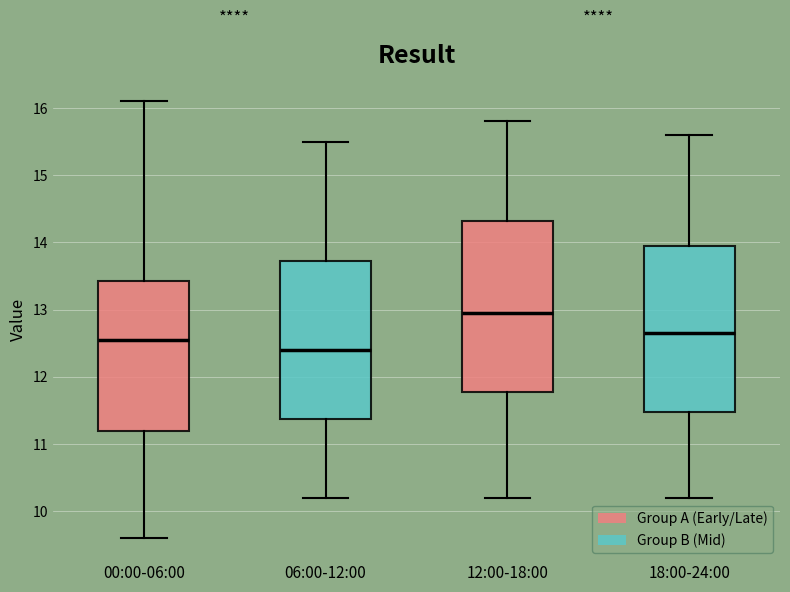

Reading left to right, read every box against the y-axis: the position of its median line, the range the box covers, and the ends of its whiskers. The values are not printed on the chart, so give them approximately, as read against the axis.

00:00-06:00: median 12.6, box 11.2 to 13.4, whiskers 9.6 to 16.1
06:00-12:00: median 12.4, box 11.4 to 13.7, whiskers 10.2 to 15.5
12:00-18:00: median 13.0, box 11.8 to 14.3, whiskers 10.2 to 15.8
18:00-24:00: median 12.7, box 11.5 to 14.0, whiskers 10.2 to 15.6